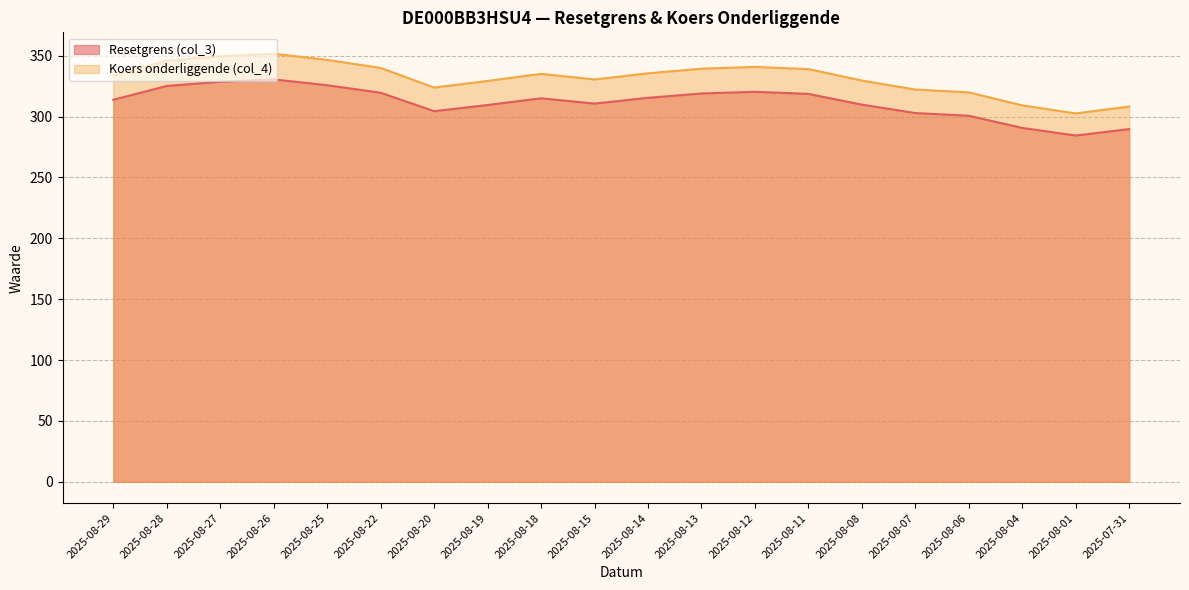

Reading left to right, transcribe all the data shown in this chart.

Resetgrens (col_3): 2025-08-29=313.8	2025-08-28=325.2	2025-08-27=328.6	2025-08-26=330.6	2025-08-25=325.8	2025-08-22=319.6	2025-08-20=304.5	2025-08-19=309.6	2025-08-18=315.1	2025-08-15=310.7	2025-08-14=315.4	2025-08-13=319.0	2025-08-12=320.4	2025-08-11=318.7	2025-08-08=309.9	2025-08-07=302.9	2025-08-06=300.7	2025-08-04=290.7	2025-08-01=284.5	2025-07-31=289.8
Koers onderliggende (col_4): 2025-08-29=333.9	2025-08-28=346.0	2025-08-27=349.6	2025-08-26=351.7	2025-08-25=346.6	2025-08-22=340.0	2025-08-20=323.9	2025-08-19=329.3	2025-08-18=335.2	2025-08-15=330.6	2025-08-14=335.6	2025-08-13=339.4	2025-08-12=340.8	2025-08-11=339.0	2025-08-08=329.6	2025-08-07=322.3	2025-08-06=319.9	2025-08-04=309.3	2025-08-01=302.6	2025-07-31=308.3